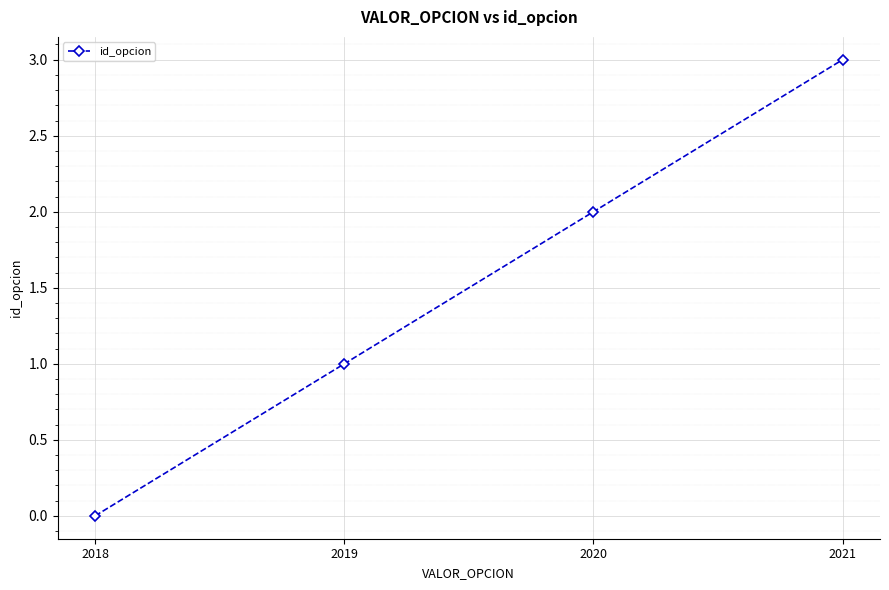

Which has a higher value, 2020 or 2021?

2021